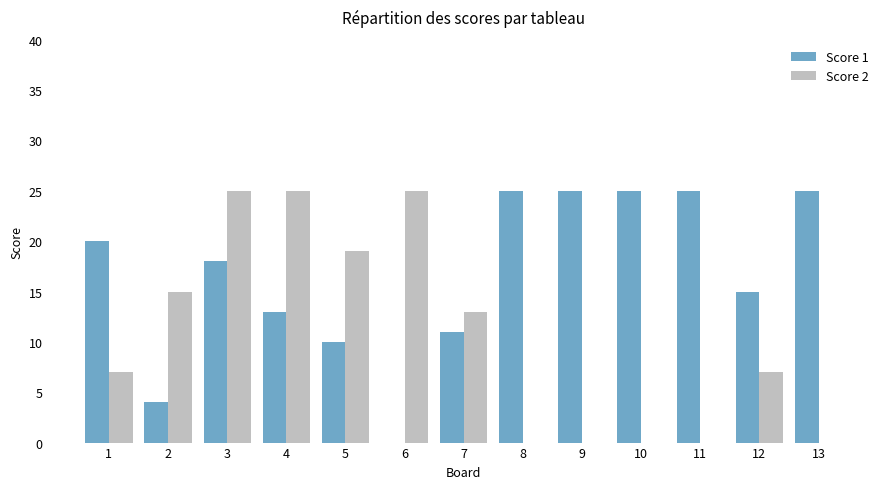

What is the sum of all Score 1 values?

216